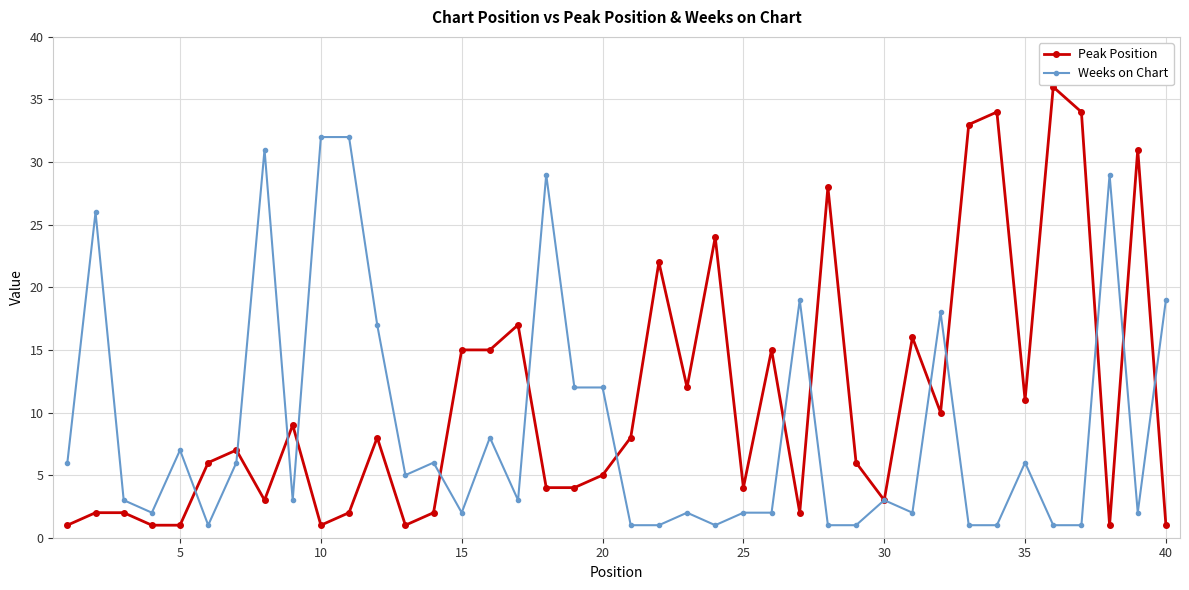

List the series in order of their peak value, highest first.

Peak Position, Weeks on Chart